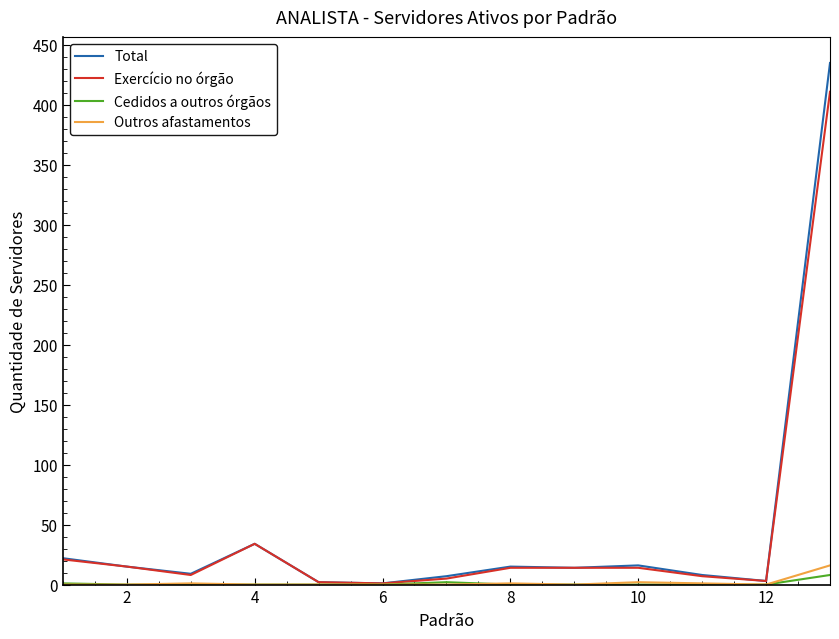

How many Cedidos a outros órgãos values are between 0 and 1?

11